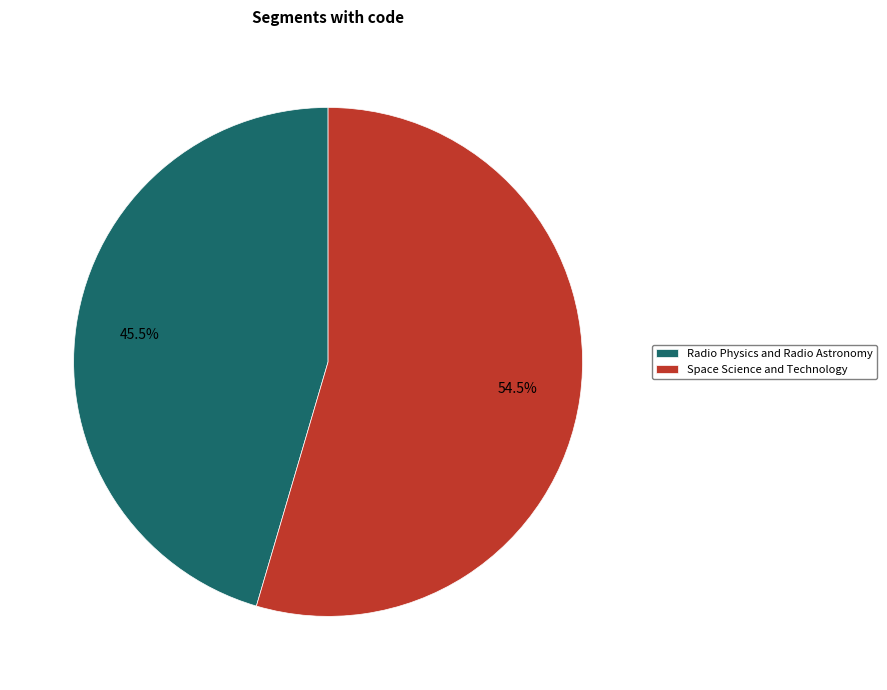

Which slice is the smallest?

Radio Physics and Radio Astronomy